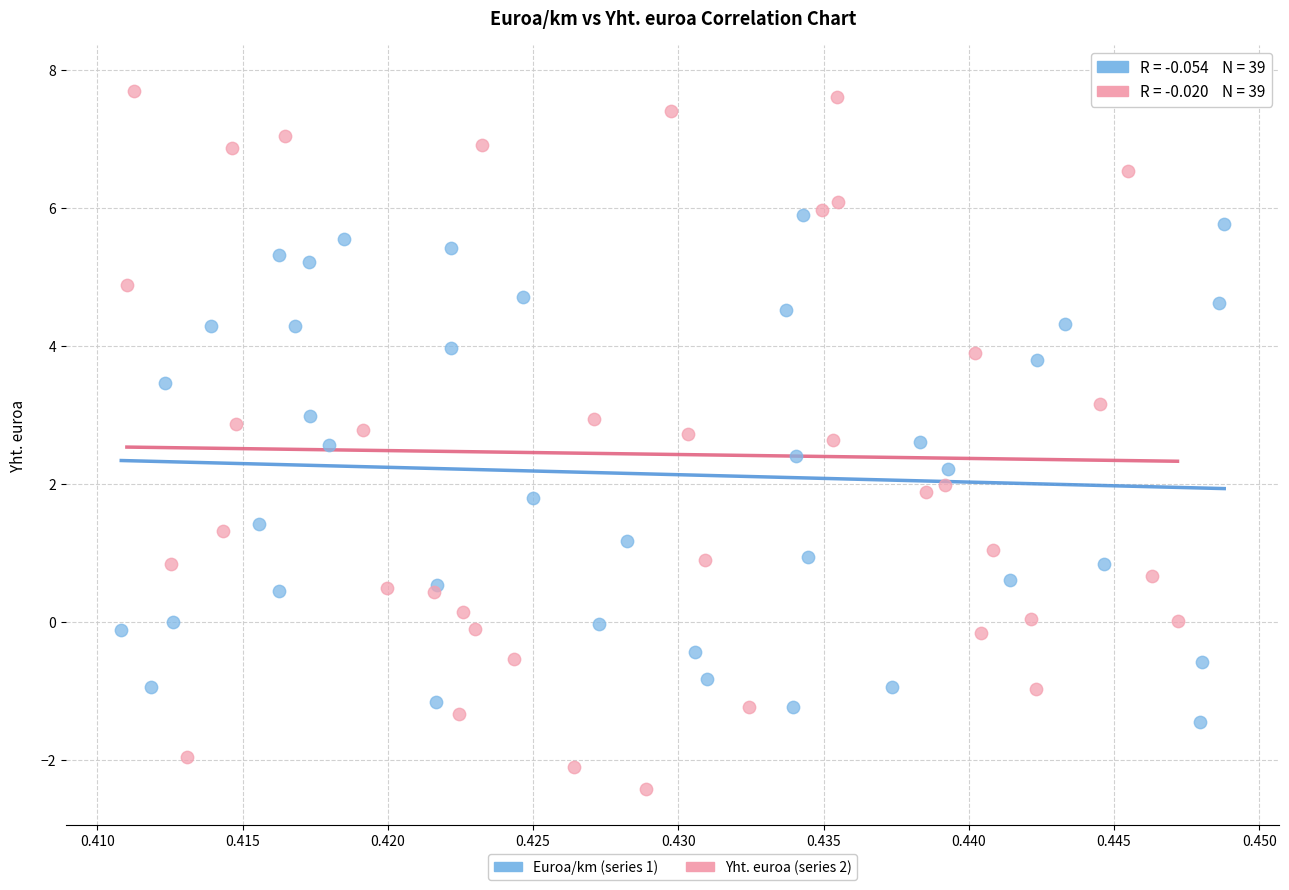

Which series reaches the maximum Y coordinate?

Yht. euroa (series 2)